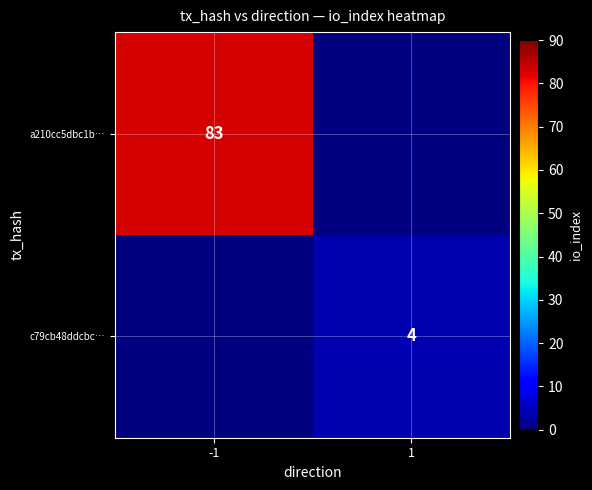

Between 1 and -1, which is larger?

-1